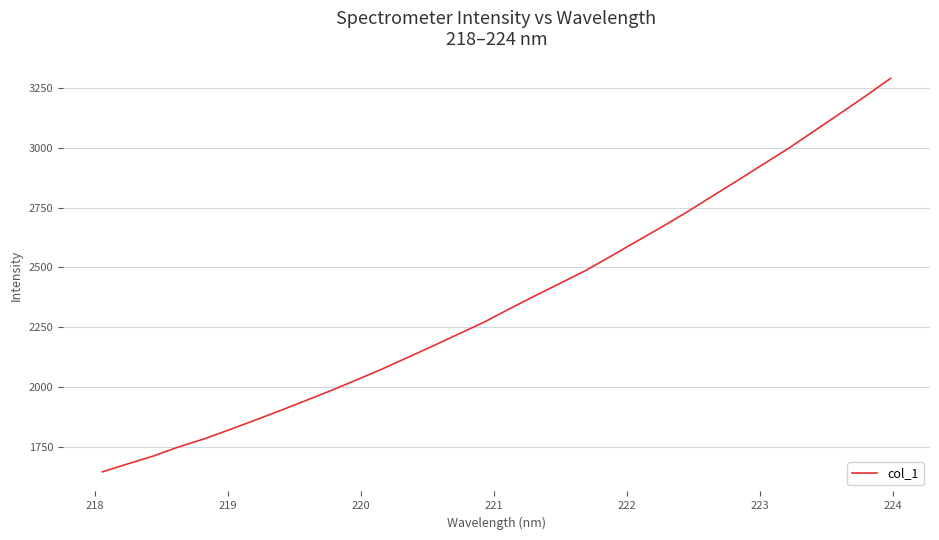

What is the maximum value shown in the chart?

3289.4